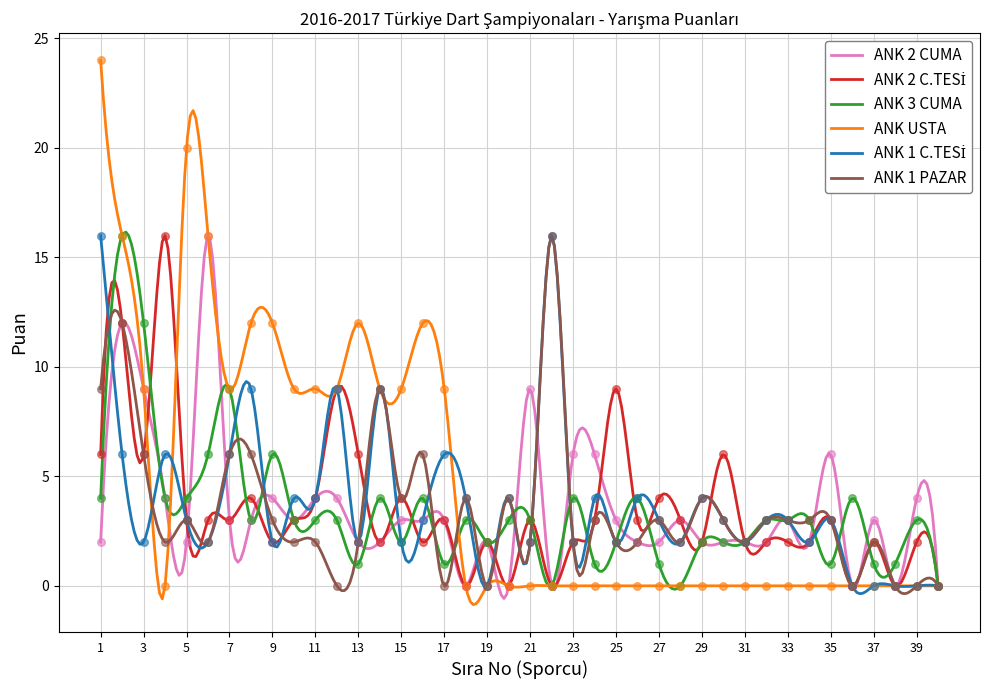

At which category is the sum across all series the highest?

2